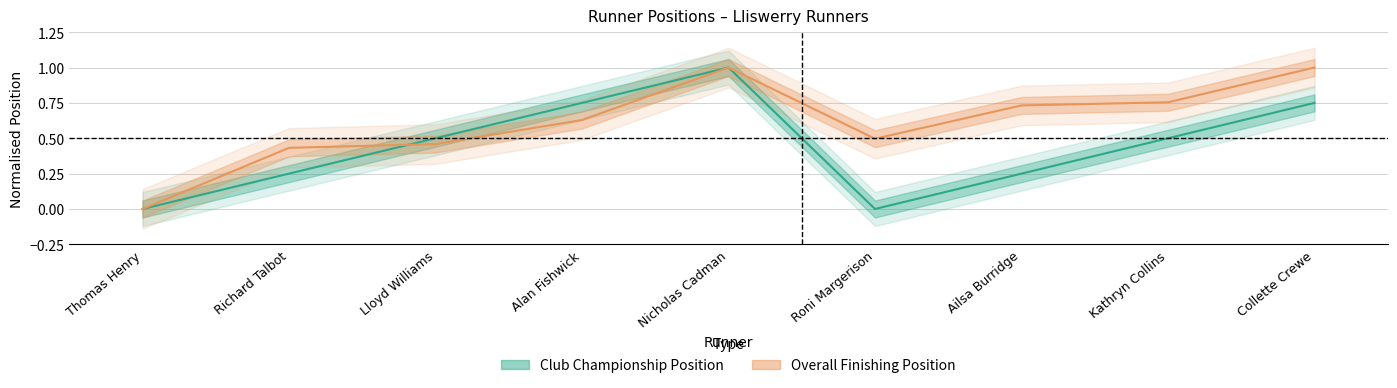

The Finishing Position (Club Championship) series shows 0.7 at Thomas Henry. True or false?

False